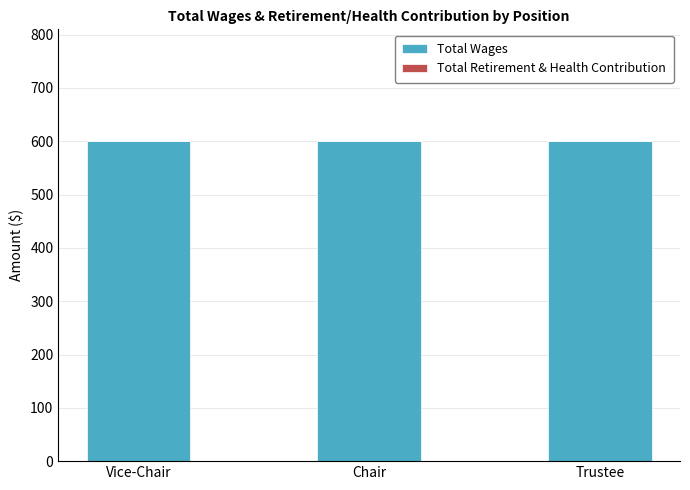

List the labels in order of Total Retirement & Health Contribution value, largest first.

Vice-Chair, Chair, Trustee